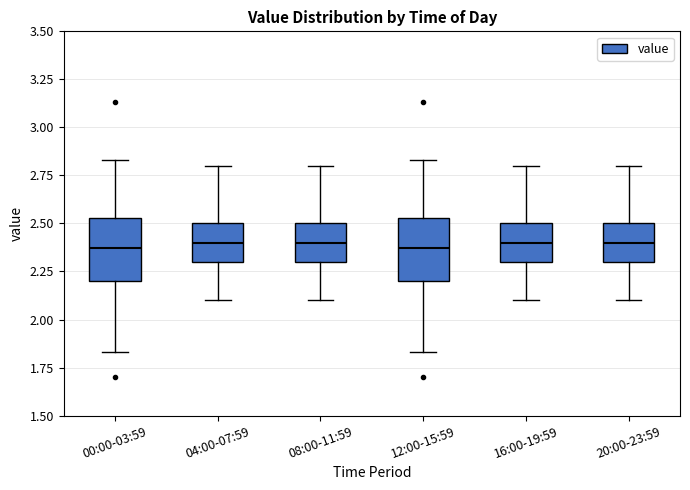

Reading left to right, read every box against the y-axis: the position of its median line, the range the box covers, and the ends of its whiskers. The values are not printed on the chart, so give them approximately, as read against the axis.

00:00-03:59: median 2.35, box 2.20 to 2.55, whiskers 1.85 to 2.85
04:00-07:59: median 2.40, box 2.30 to 2.50, whiskers 2.10 to 2.80
08:00-11:59: median 2.40, box 2.30 to 2.50, whiskers 2.10 to 2.80
12:00-15:59: median 2.35, box 2.20 to 2.55, whiskers 1.85 to 2.85
16:00-19:59: median 2.40, box 2.30 to 2.50, whiskers 2.10 to 2.80
20:00-23:59: median 2.40, box 2.30 to 2.50, whiskers 2.10 to 2.80